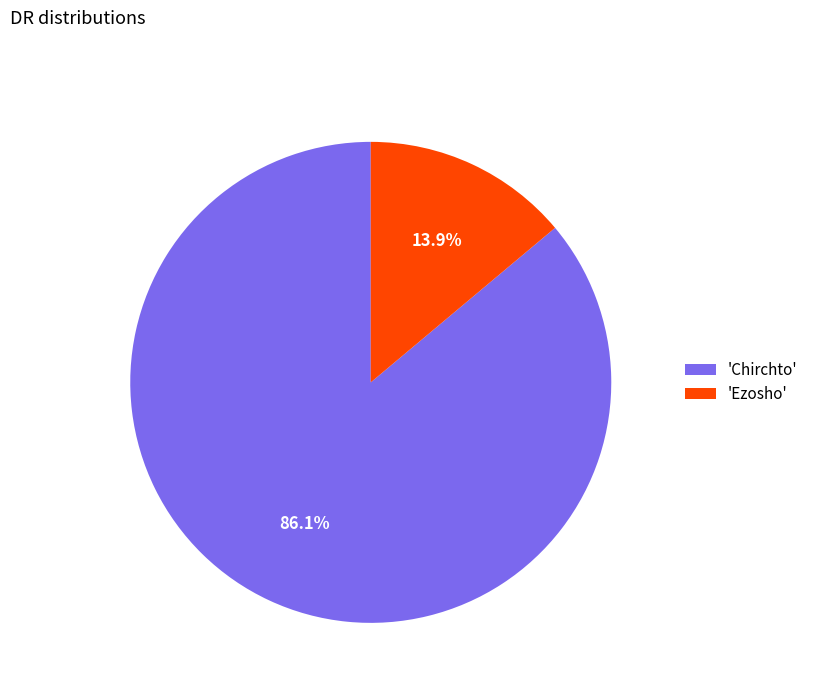

How many slices are in this pie chart?

2